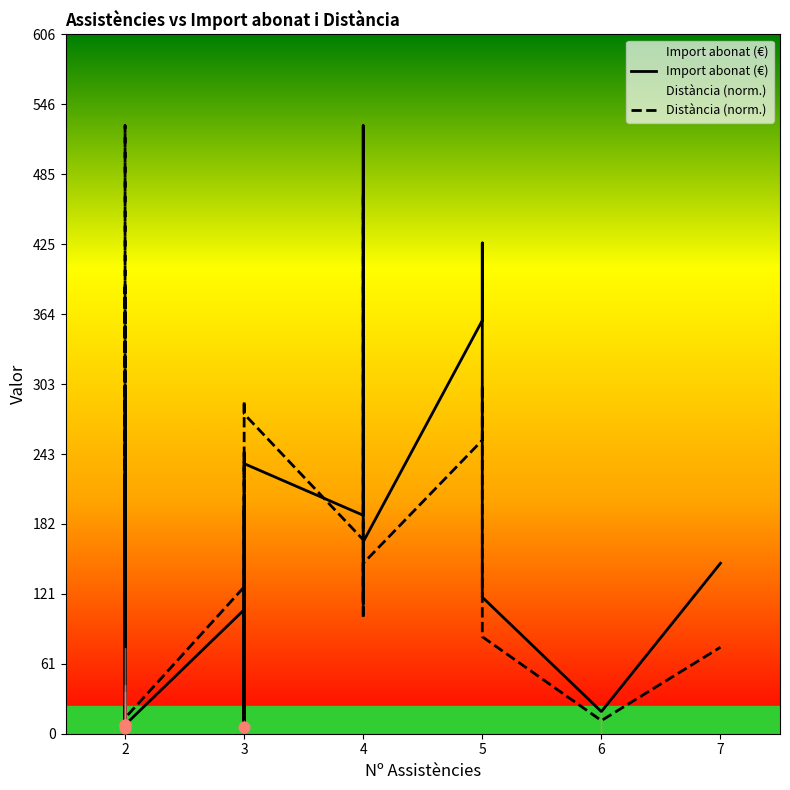

Which series reaches the minimum Y coordinate?

Import abonat (€)